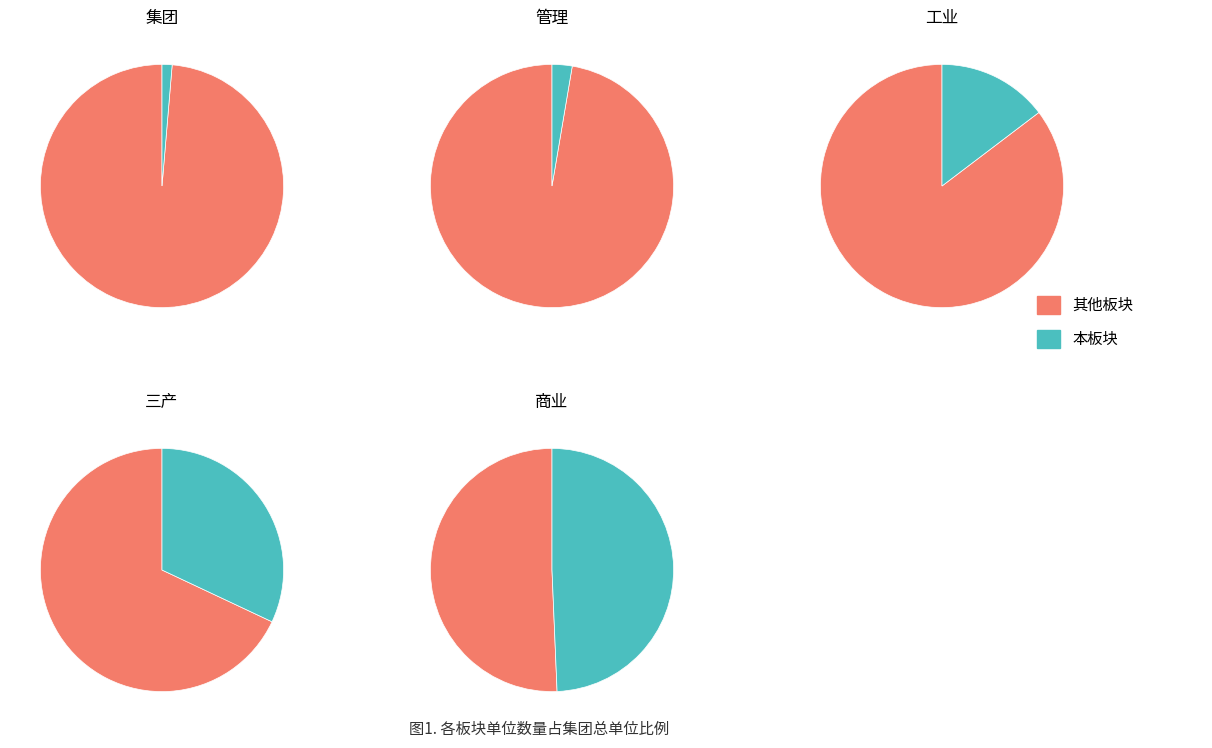

Is there a majority slice in this chart?

Yes